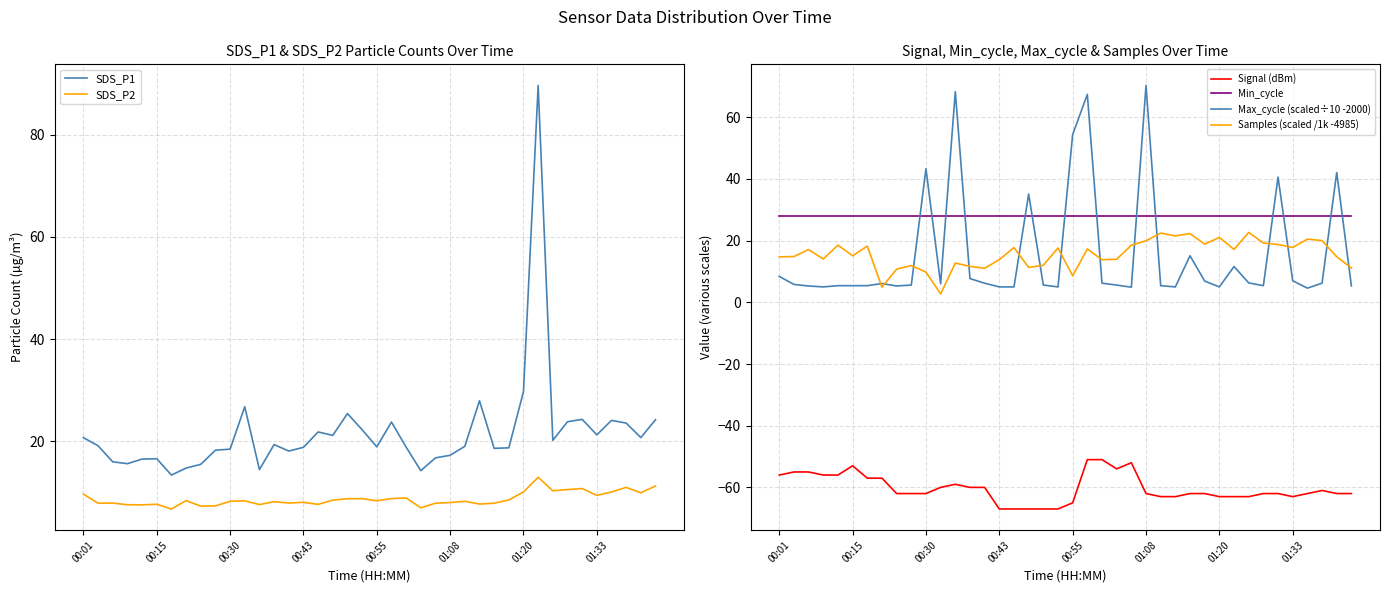

True or false: Min_cycle has a value of 15.1 at 38.

False